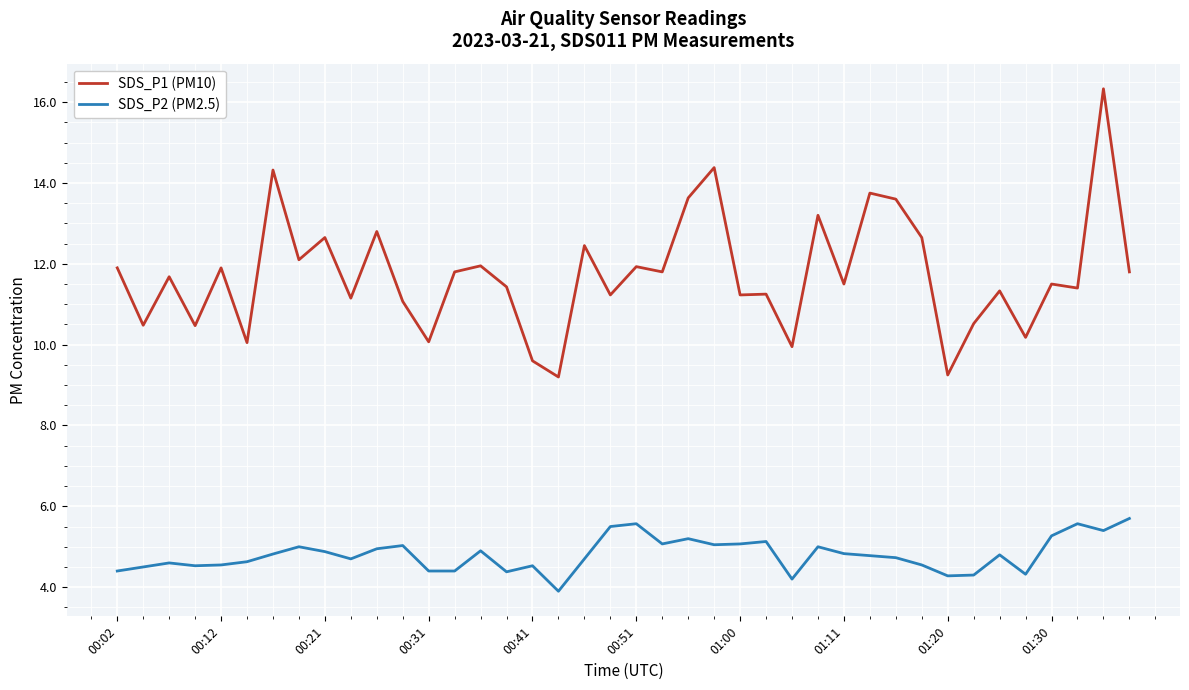

True or false: SDS_P2 (PM2.5) and SDS_P1 (PM10) intersect in this chart.

False